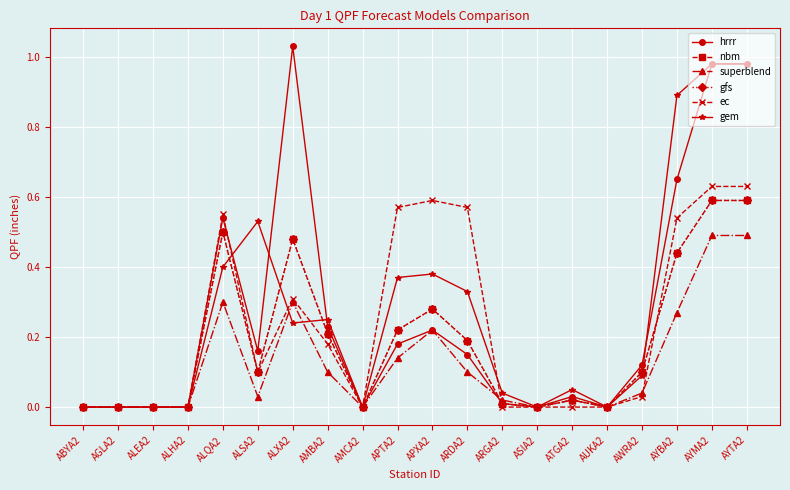

Between AMBA2 and AMCA2, which series saw the biggest shift?

gem